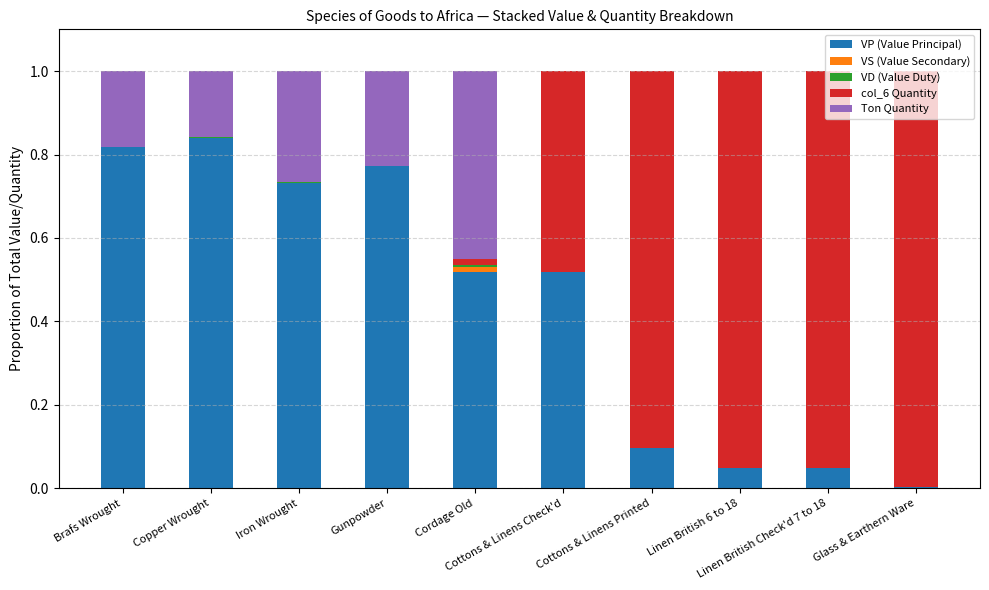

The VP (Value Principal) series shows 0.0 at Glass & Earthern Ware. True or false?

True